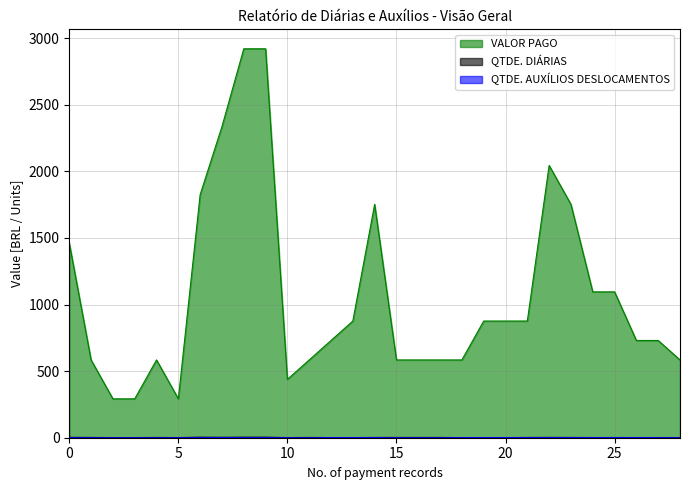

Which has a higher value, 24 or 7?

7